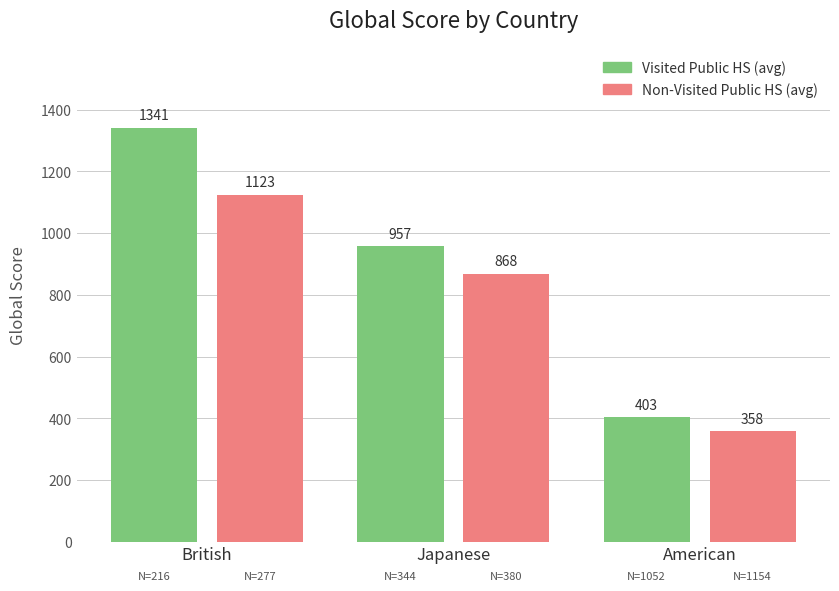

At Japanese, list the series in order from smallest to largest.

Non-Visited Public HS (avg), Visited Public HS (avg)